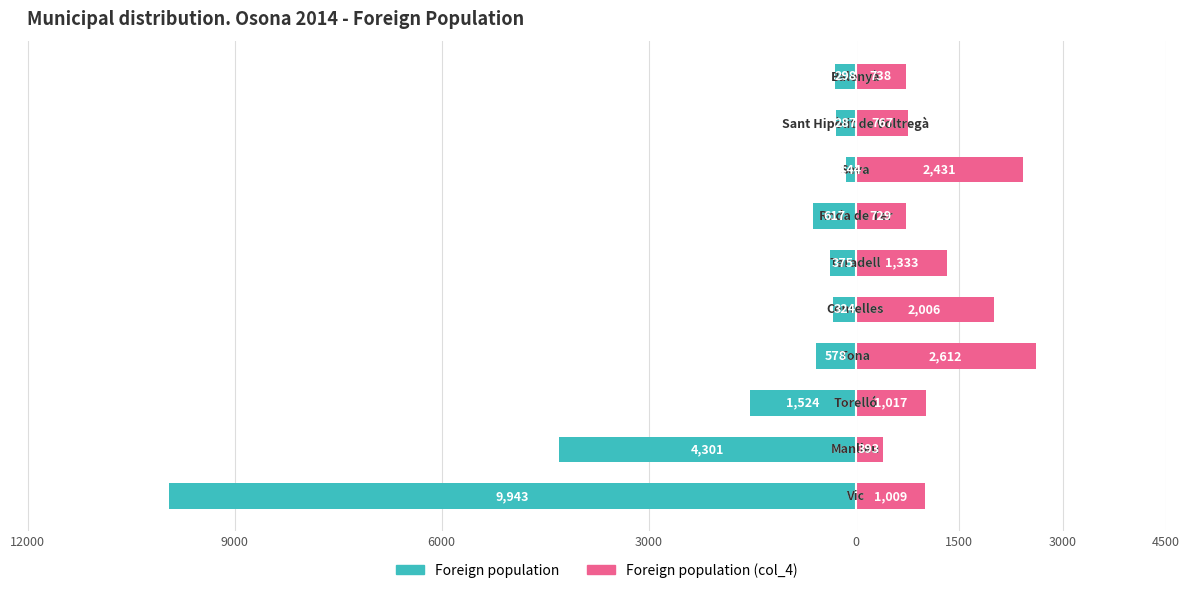

What is the smallest value displayed?

-9943